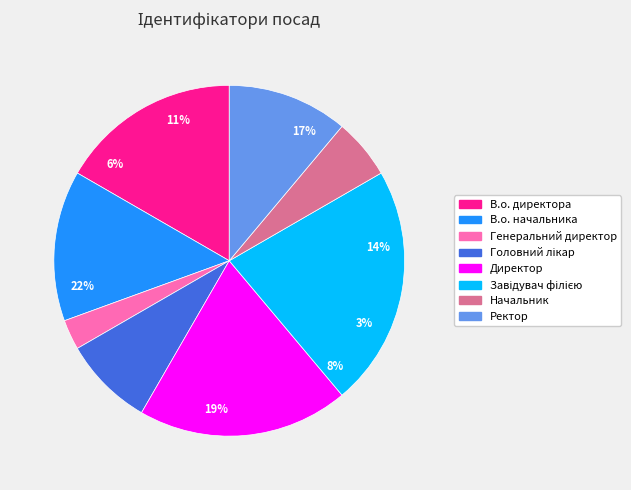

To the nearest percent, what is the average slice percentage?

12%